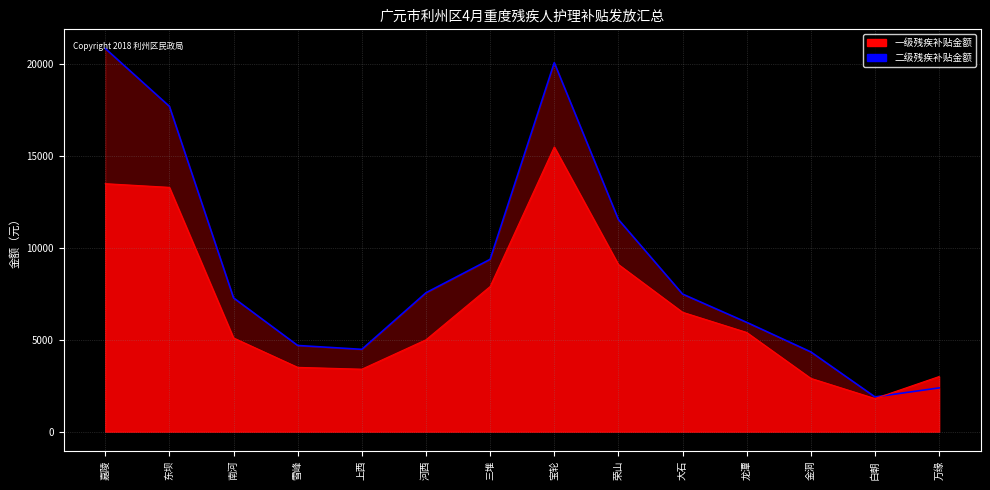

What is the label of the 11th point from the right?

雪峰